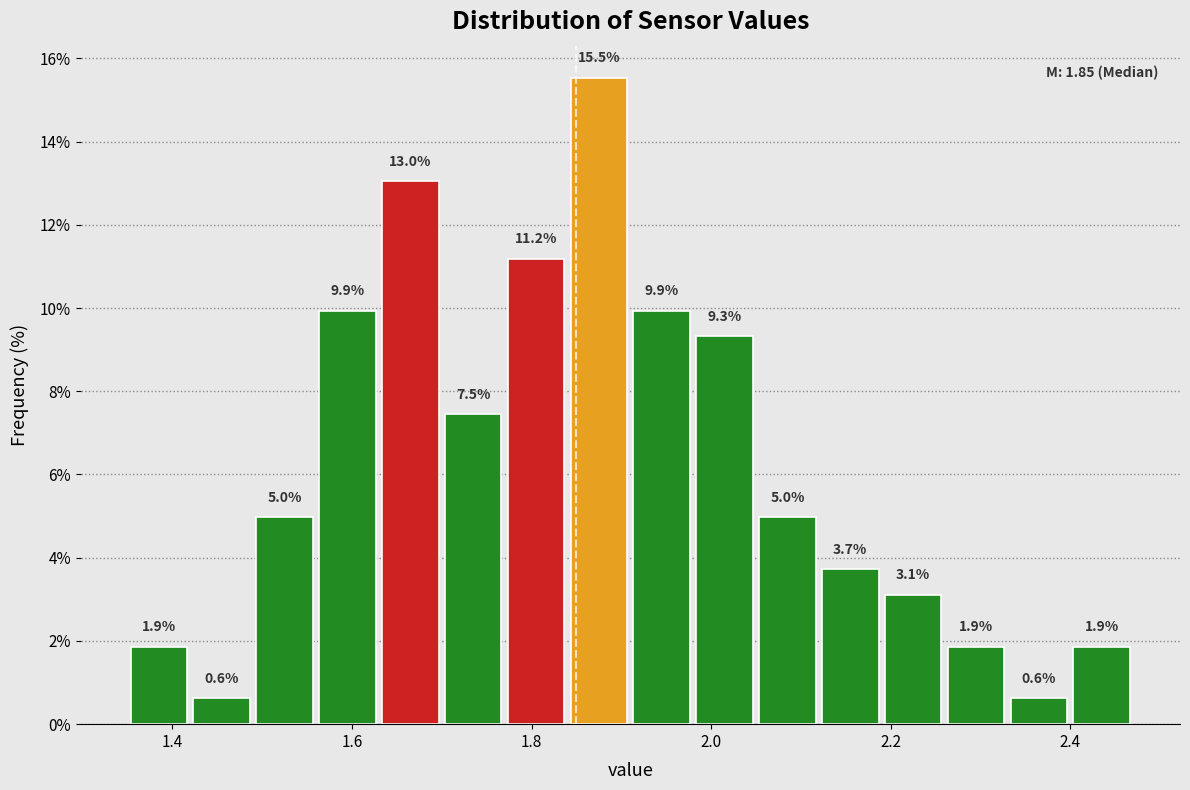

Around what value on the x-axis is the tallest bar? Give the approximate position of its centre, as read against the axis.

1.88